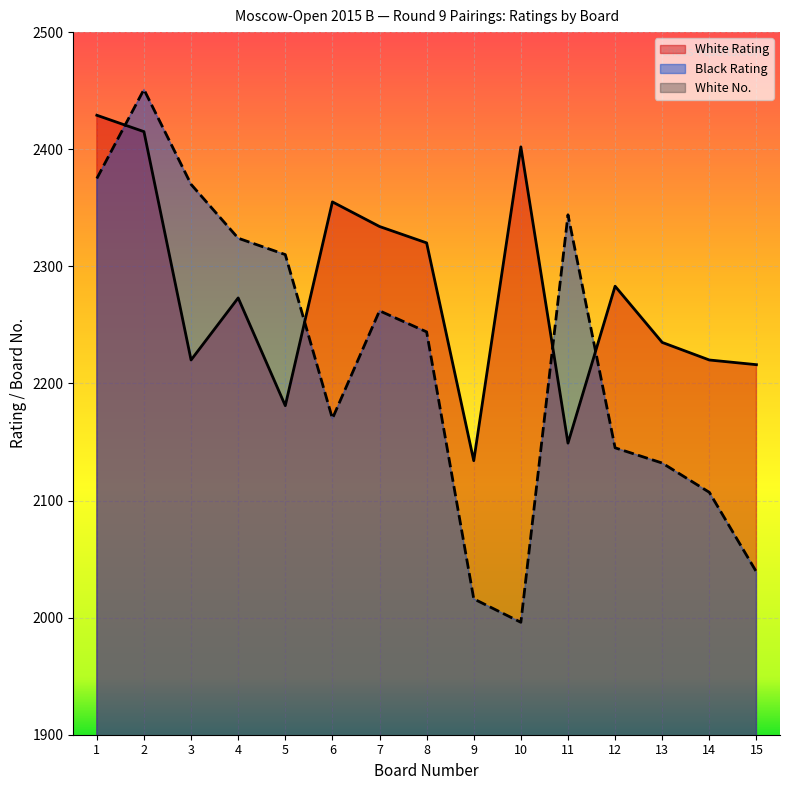

Where do White Rating and Black Rating first cross each other?

1 and 2